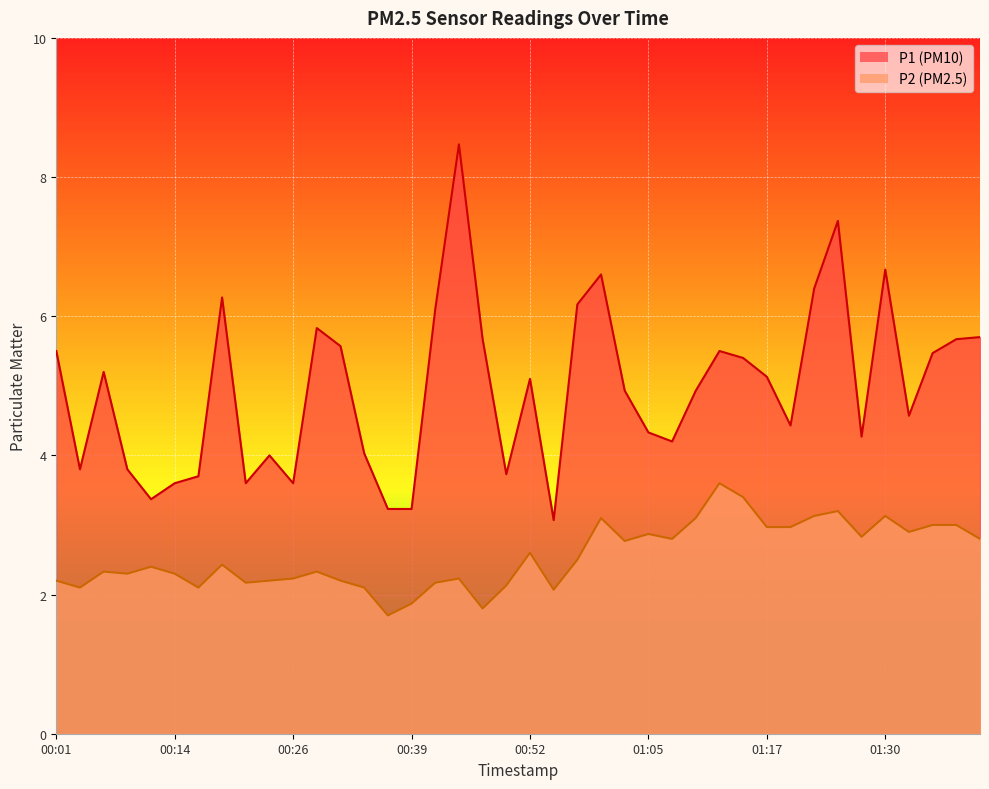

Between 00:32 and 00:49, which series saw the biggest shift?

P1